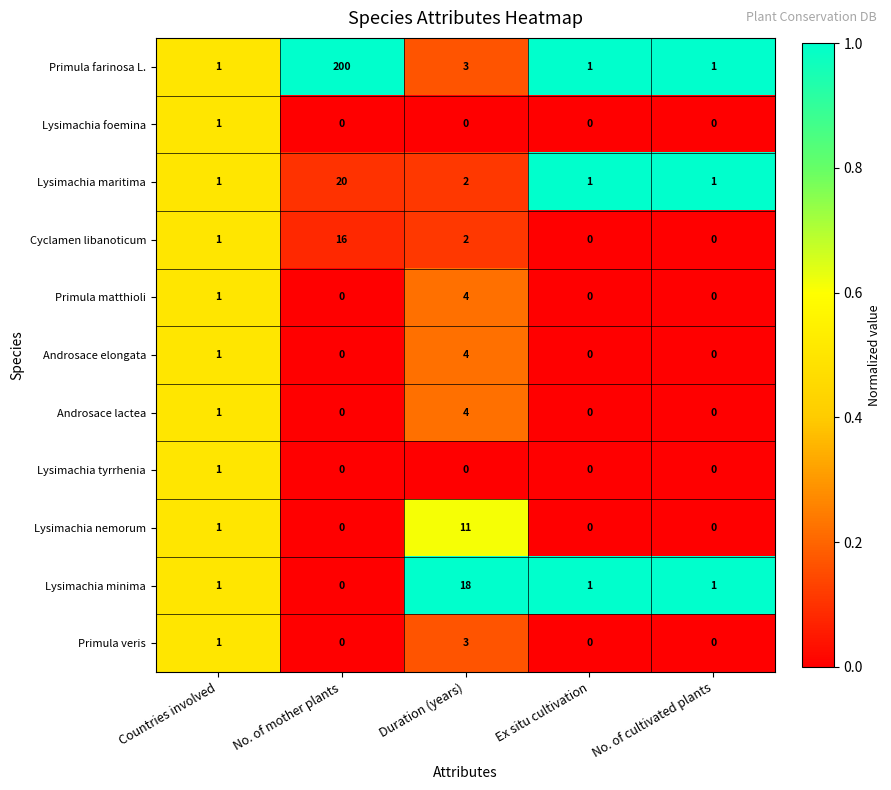

Which series has the largest total across all categories?

Primula farinosa L.